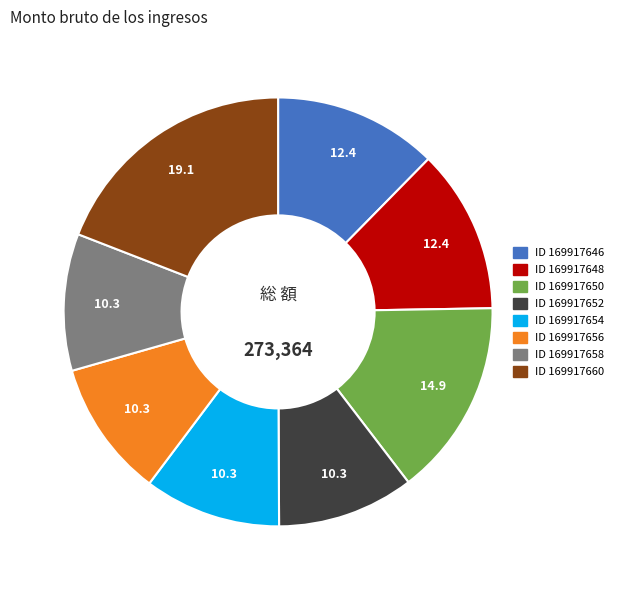

Is there any slice that represents more than half of the pie?

No